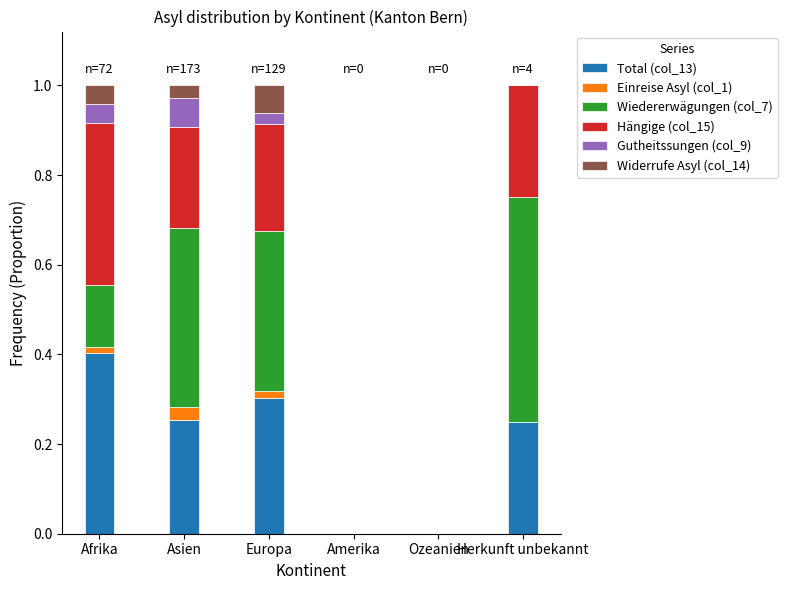

The value of Total (col_13) at Ozeanien is 0.0. True or false?

True